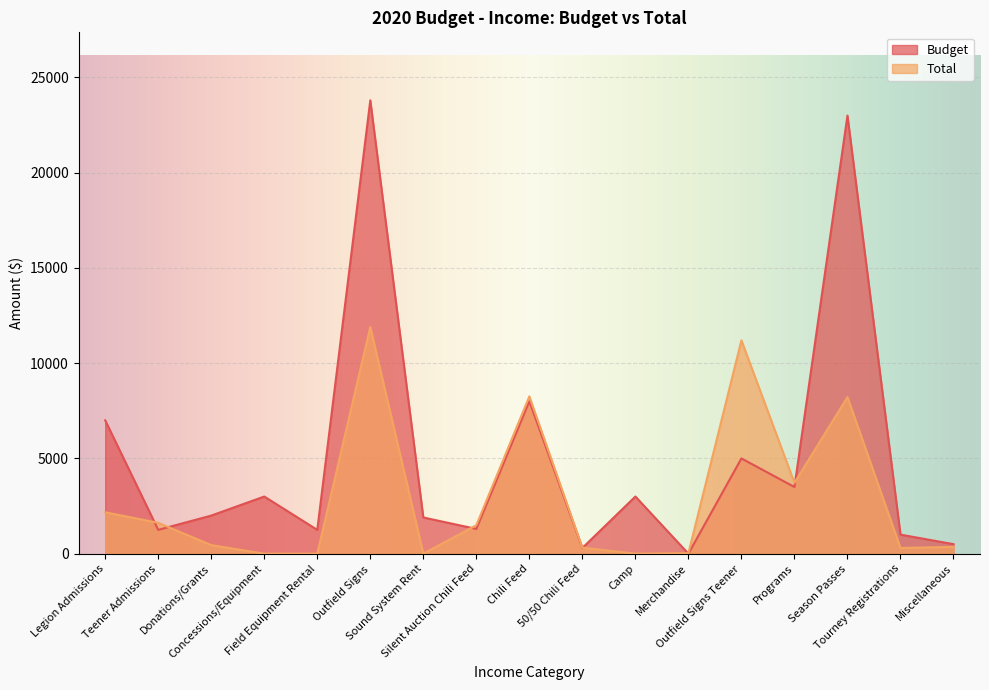

What is the value of the Total point at the 13th from the left?

11200.0